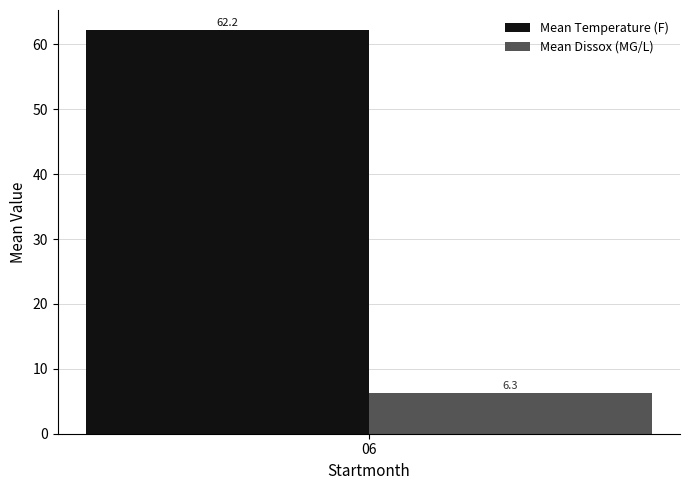

List the series in order of their overall mean, lowest first.

Mean Dissox (MG/L), Mean Temperature (F)